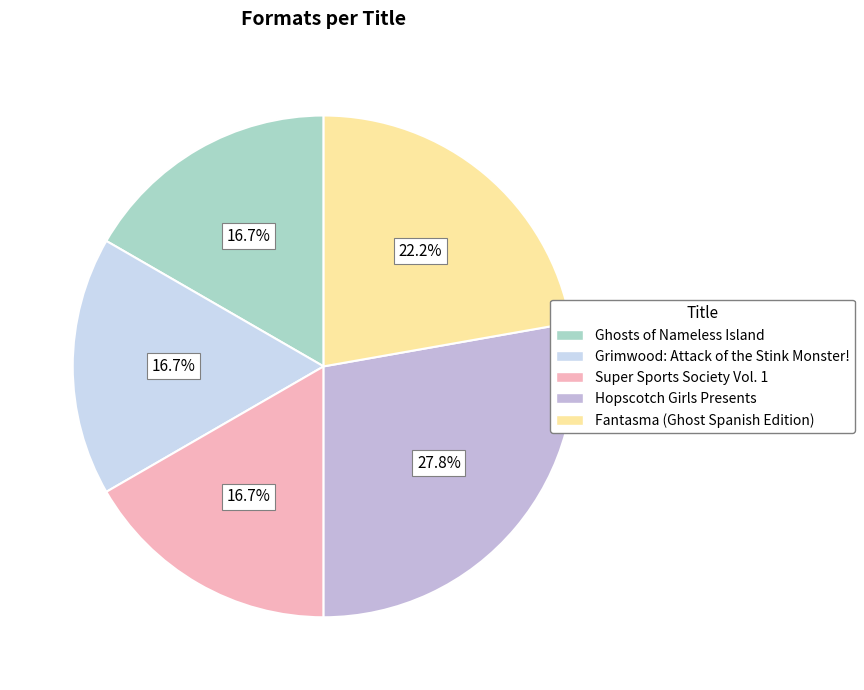

Which slice is the smallest?

Ghosts of Nameless Island